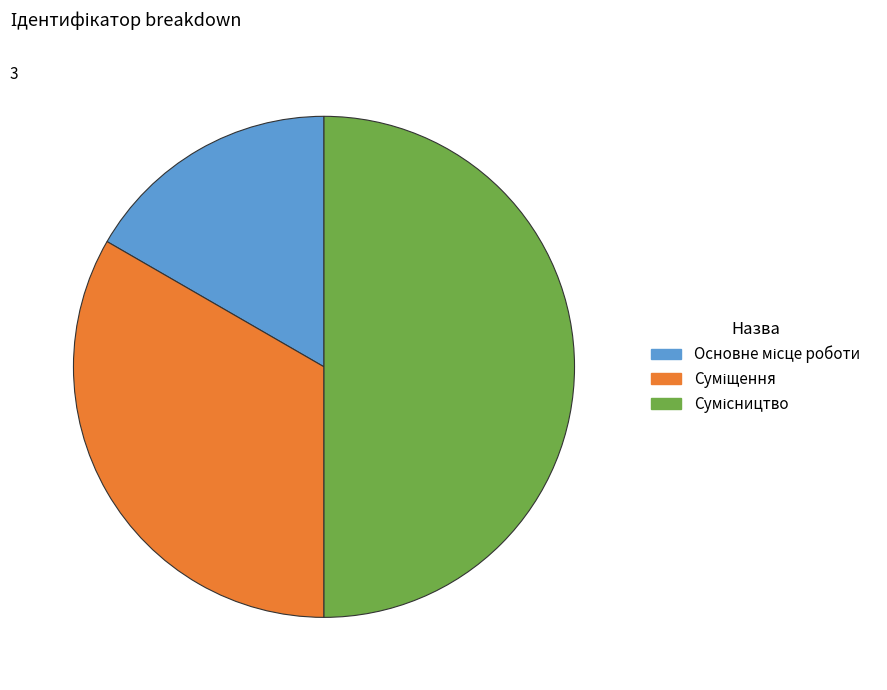

Which has a higher value, Суміщення or Основне місце роботи?

Суміщення